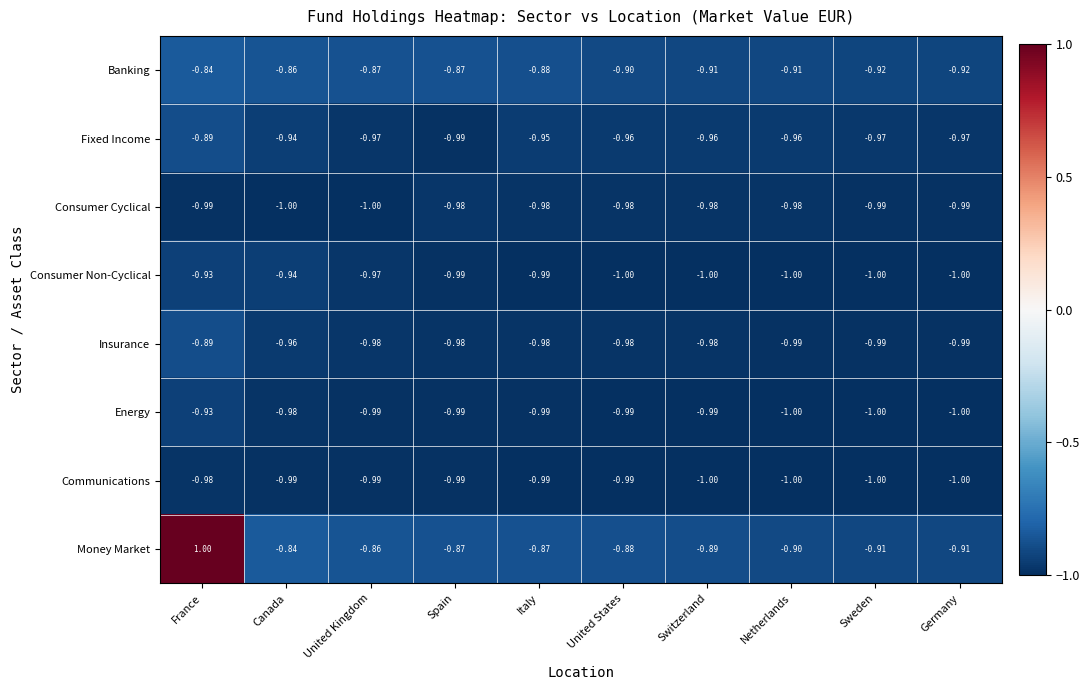

How many distinct data groups are displayed?

8